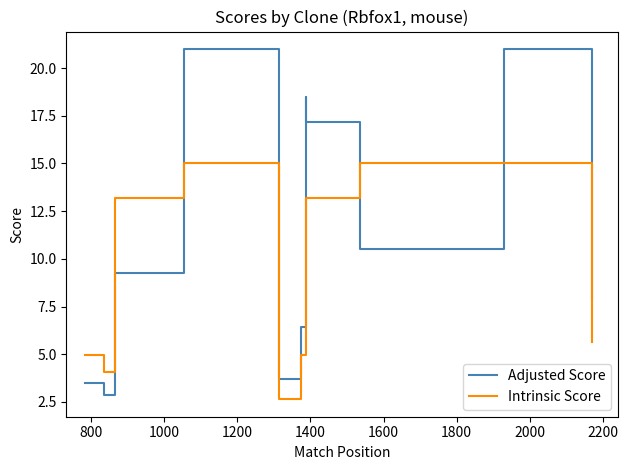

List the series in order of their peak value, lowest first.

Intrinsic Score, Adjusted Score